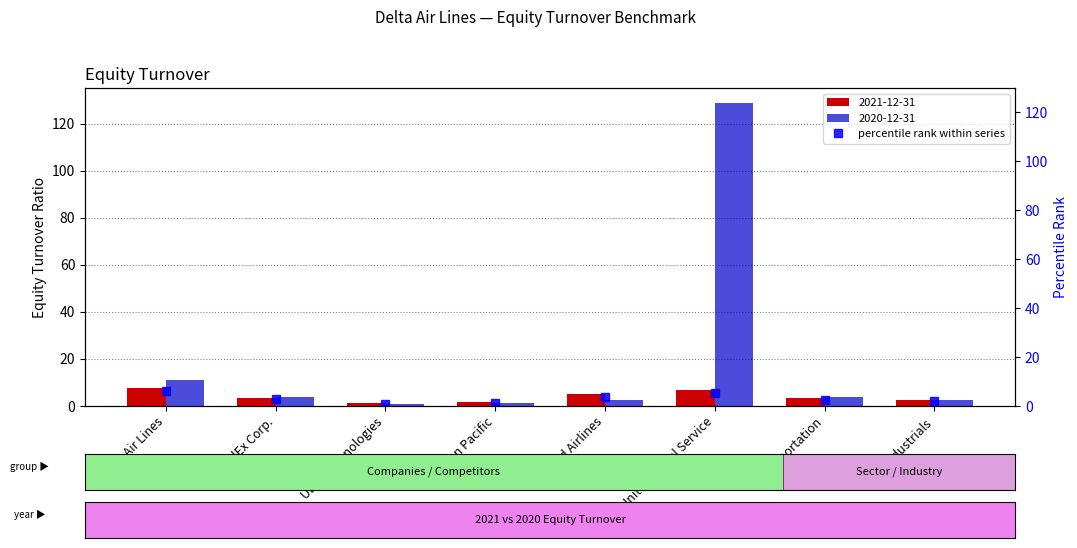

List the labels in order of value, largest first.

Delta Air Lines, United Parcel Service, United Airlines, FedEx Corp., Transportation, Industrials, Union Pacific, Uber Technologies